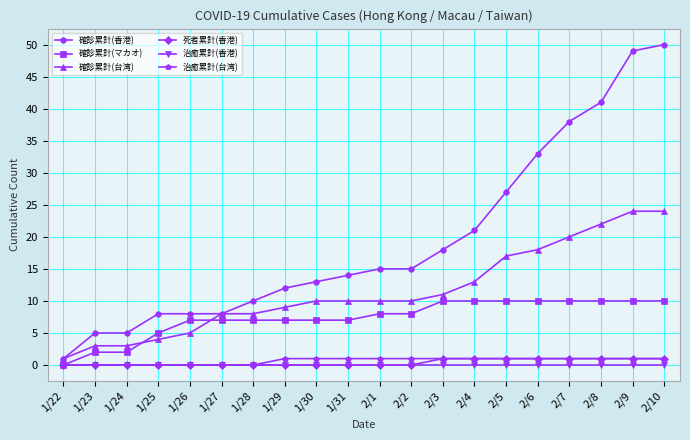

What is the label of the 17th point from the right?

1/25